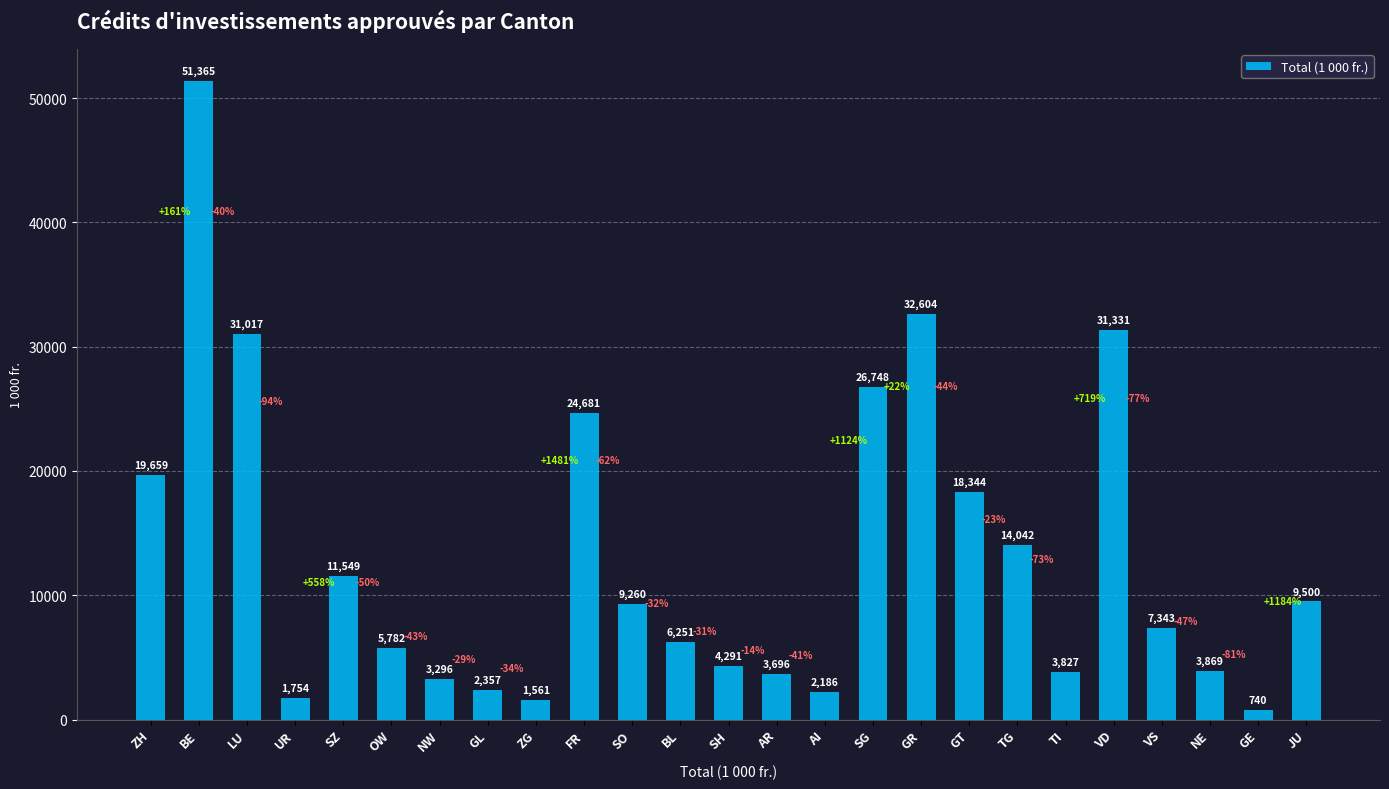

What is the ratio of the value at BL to the value at VS?

0.9